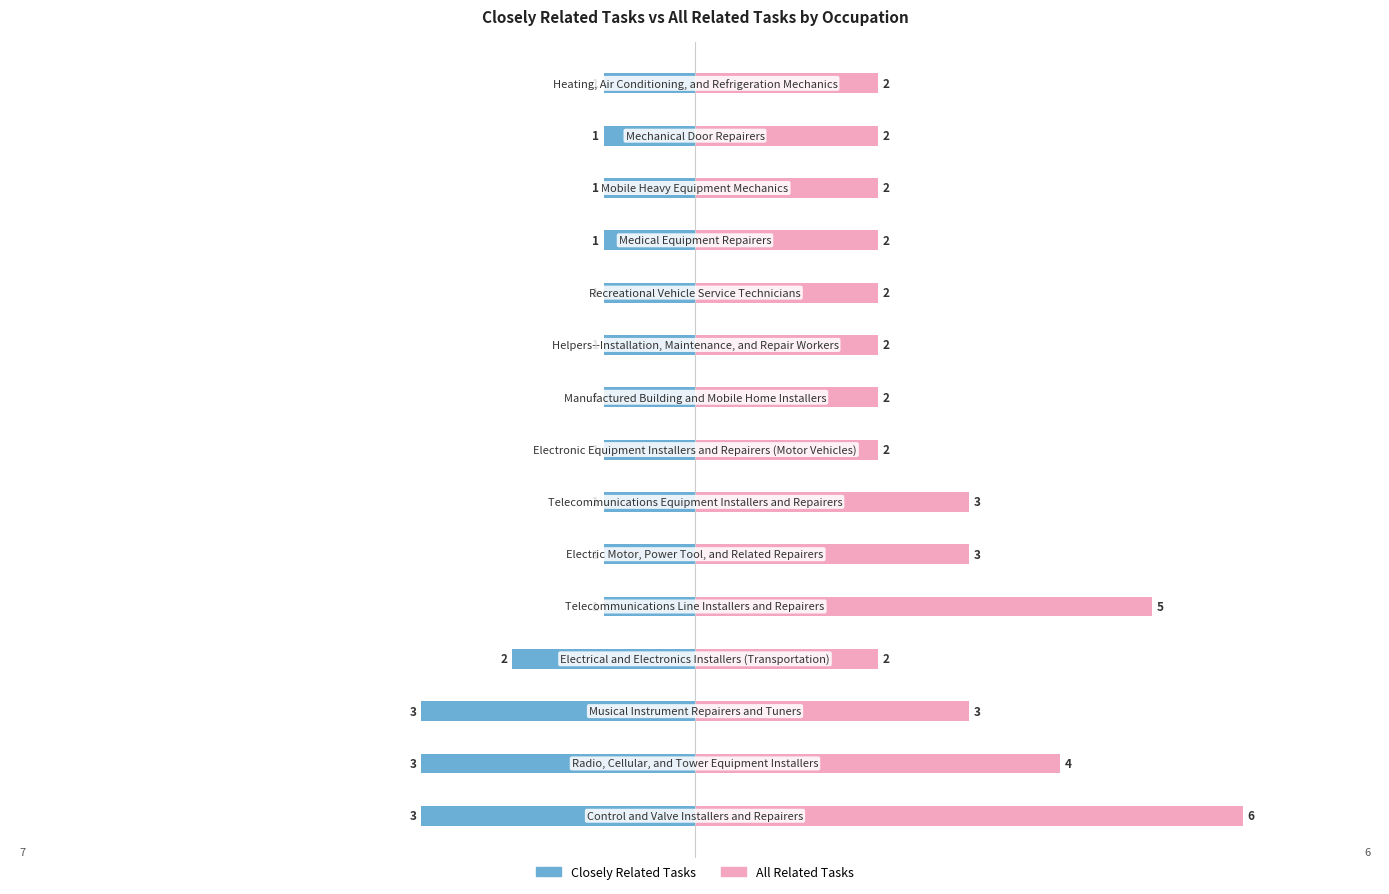

How many bars are there in each group?

2